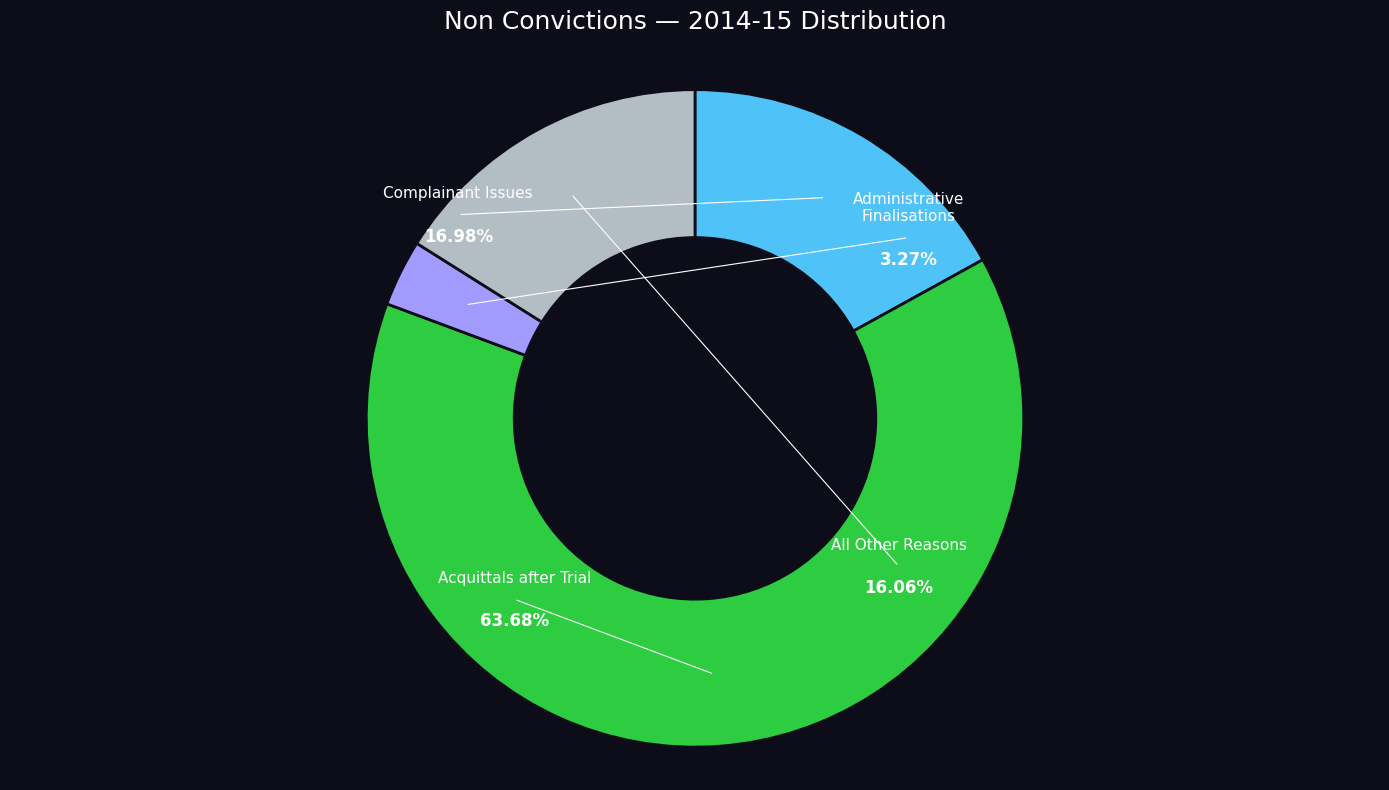

Which category has the smallest portion of the pie?

Administrative Finalisations